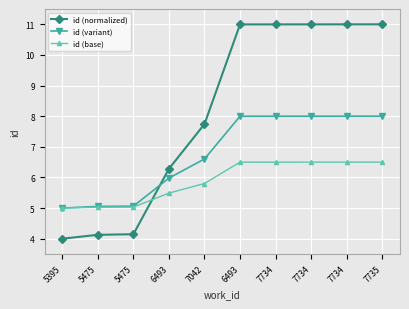

How many distinct data groups are displayed?

3